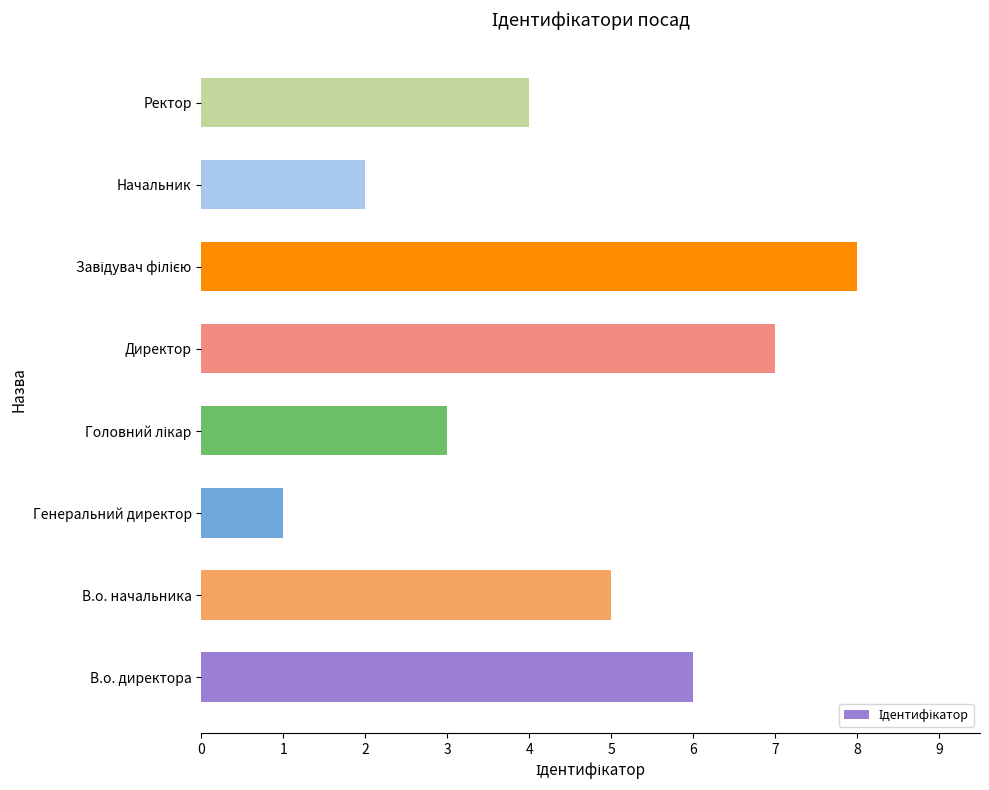

Which label corresponds to the smallest value in the chart?

Генеральний директор